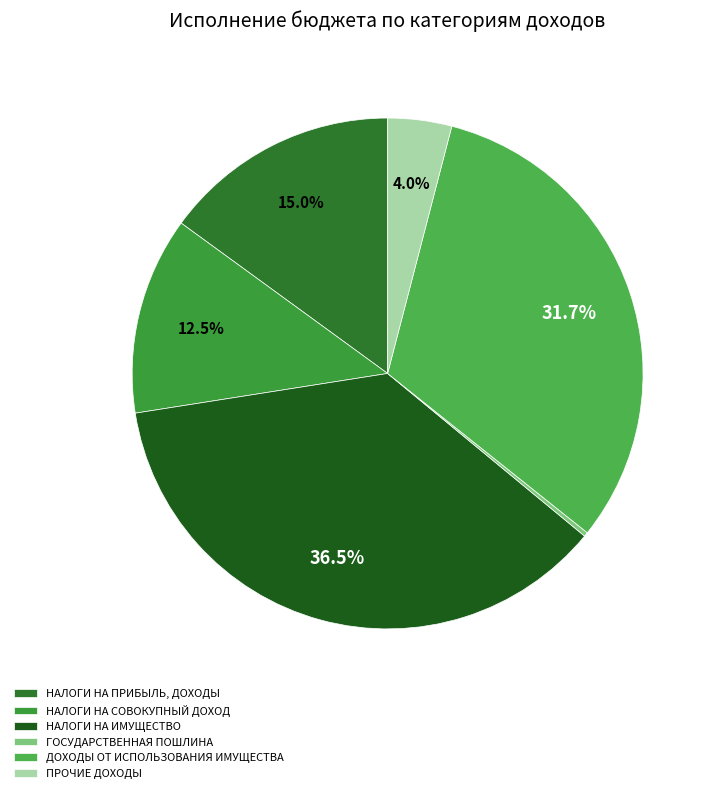

How many slices are in this pie chart?

6